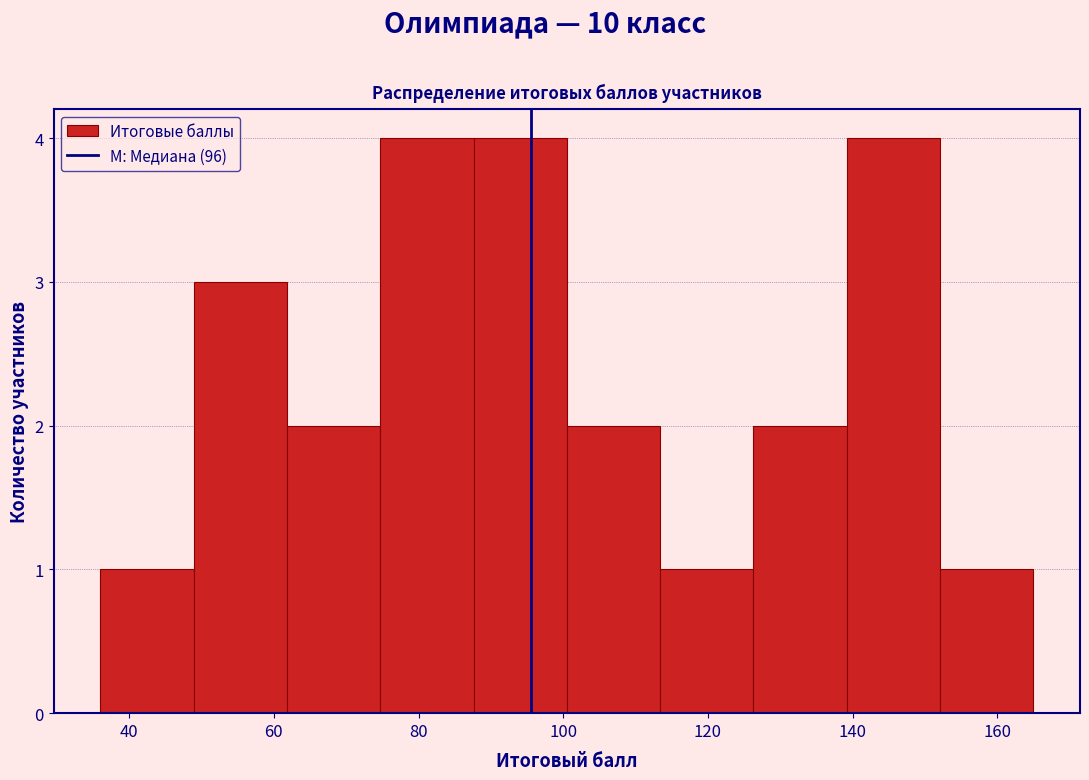

How tall is the bar that spans 114 to 126 on the x-axis? Neither the bar edges nor the heights are printed on the chart, so give them approximately, as read against the axes.

1